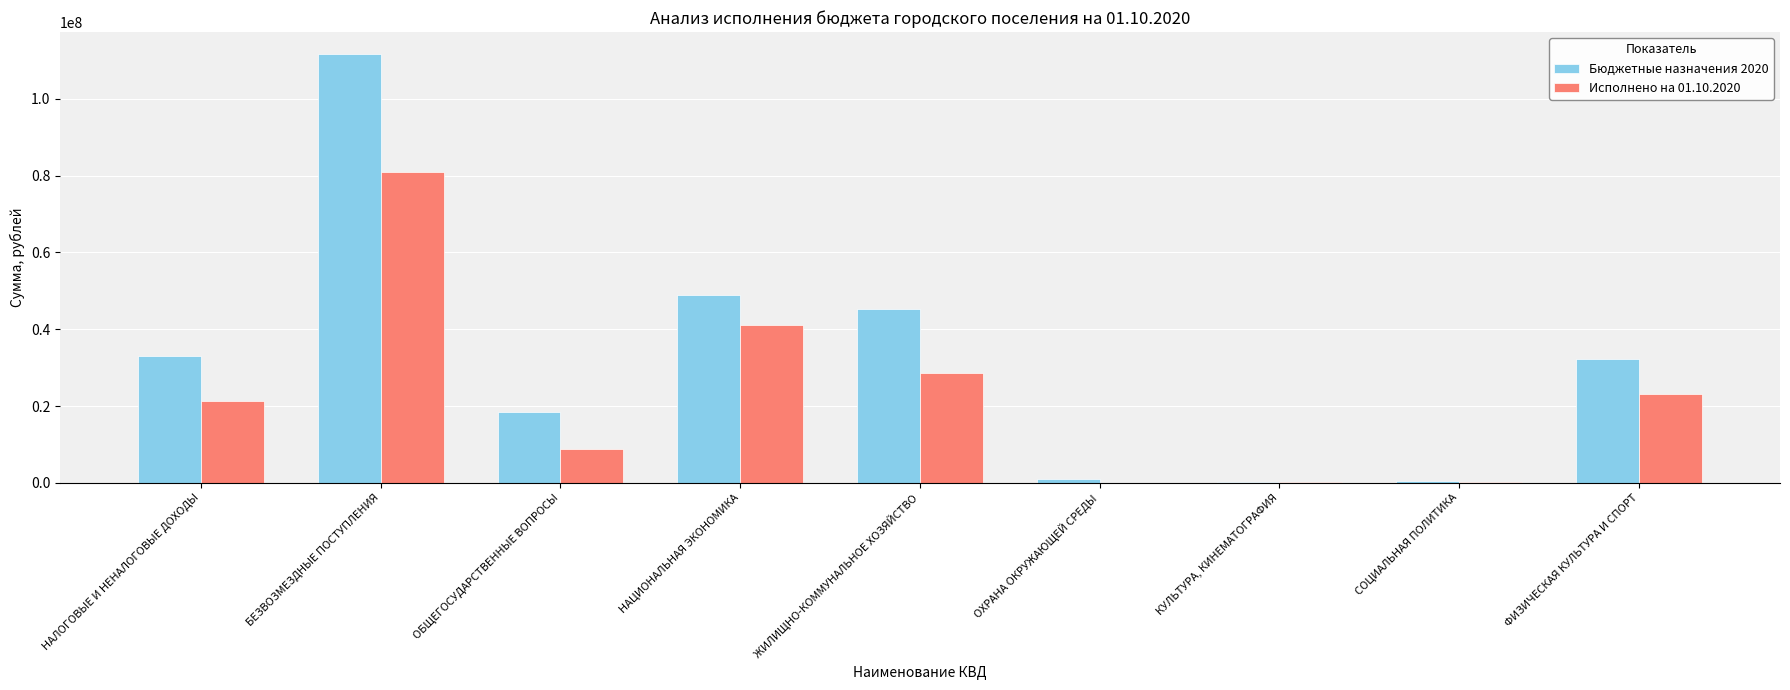

Which series has the widest spread of values?

Бюджетные назначения 2020